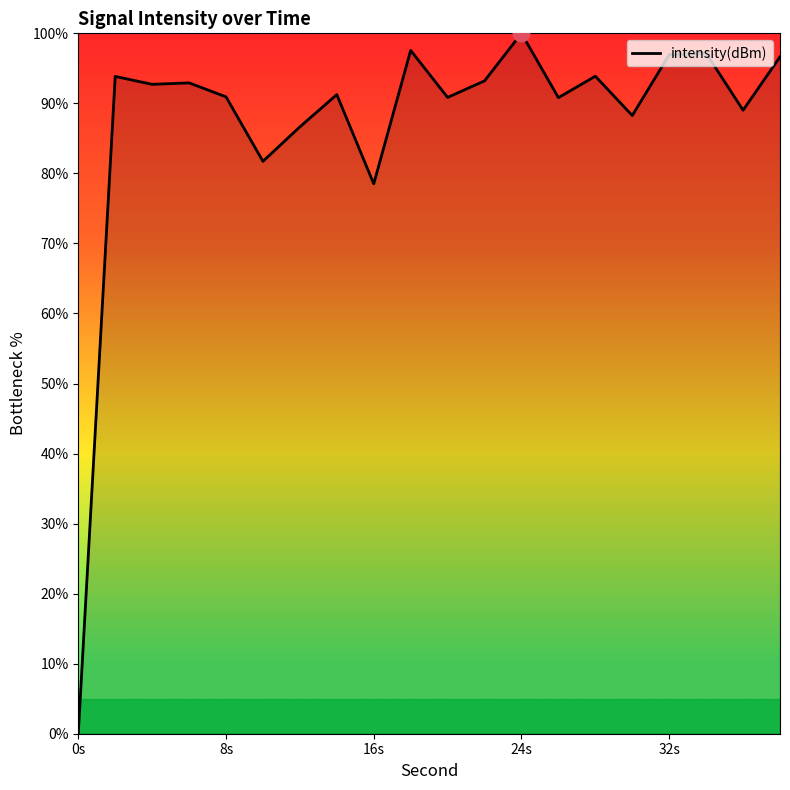

What is the difference between the maximum and minimum values?

100.0